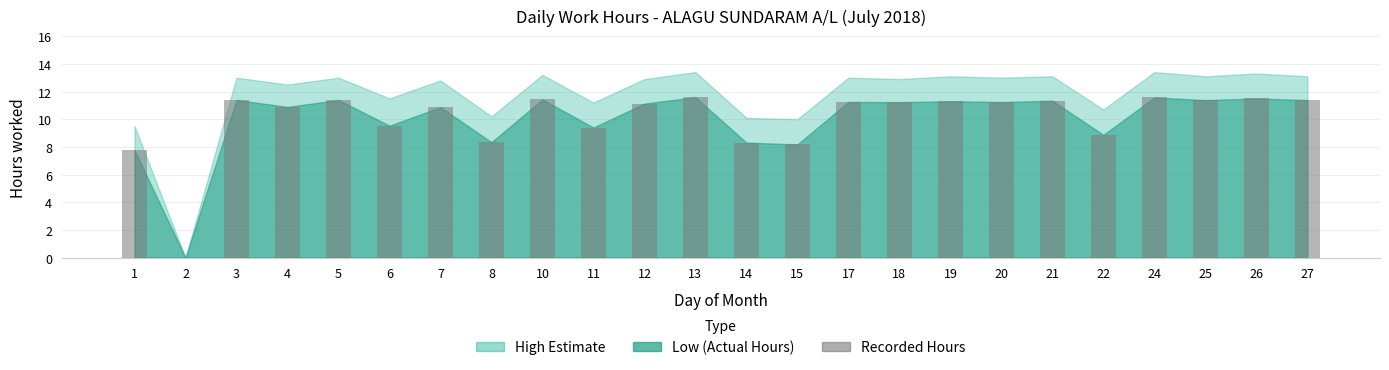

What is the sum of the values at 20 and 26?

22.7